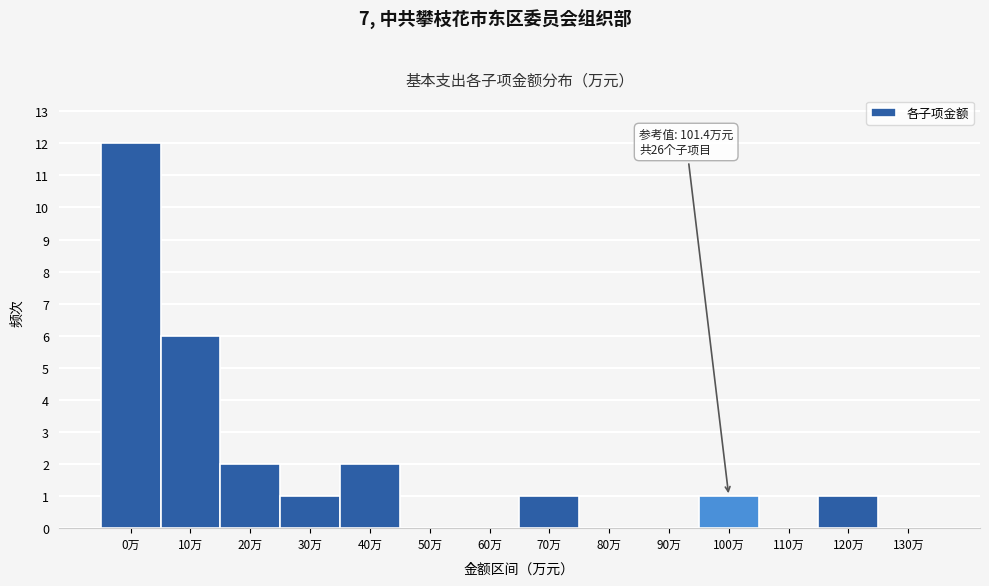

Reading left to right, what are all the values shown in this chart?

0万=12	10万=6	20万=2	30万=1	40万=2	50万=0	60万=0	70万=1	80万=0	90万=0	100万=1	110万=0	120万=1	130万=0